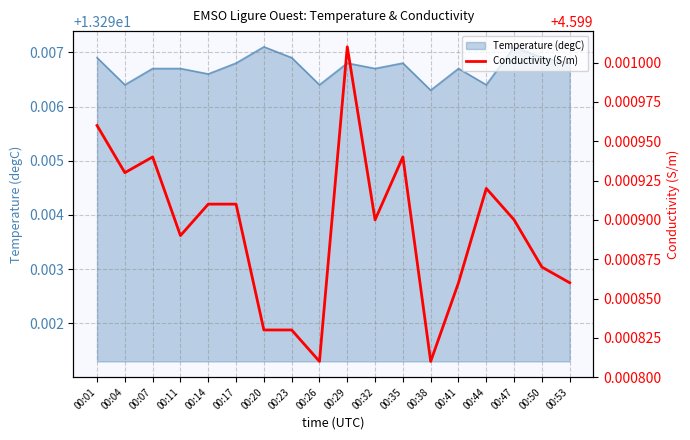

Reading left to right, transcribe all the data shown in this chart.

00:01=4.6	00:04=4.6	00:07=4.6	00:11=4.6	00:14=4.6	00:17=4.6	00:20=4.6	00:23=4.6	00:26=4.6	00:29=4.6	00:32=4.6	00:35=4.6	00:38=4.6	00:41=4.6	00:44=4.6	00:47=4.6	00:50=4.6	00:53=4.6